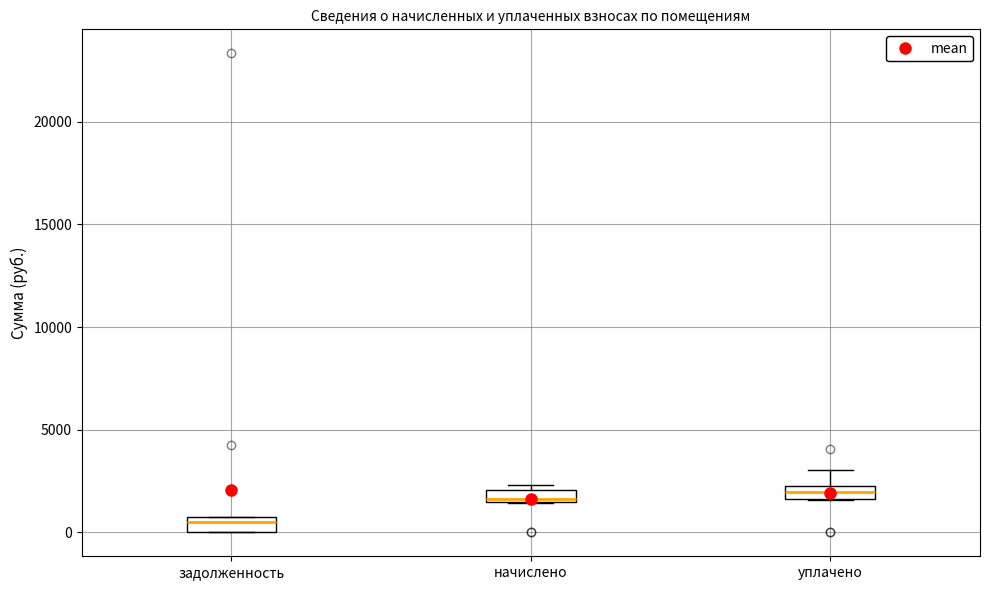

Where is the lower edge of the box for задолженность on the y-axis? The values are not printed on the chart, so give them approximately, as read against the axis.

0